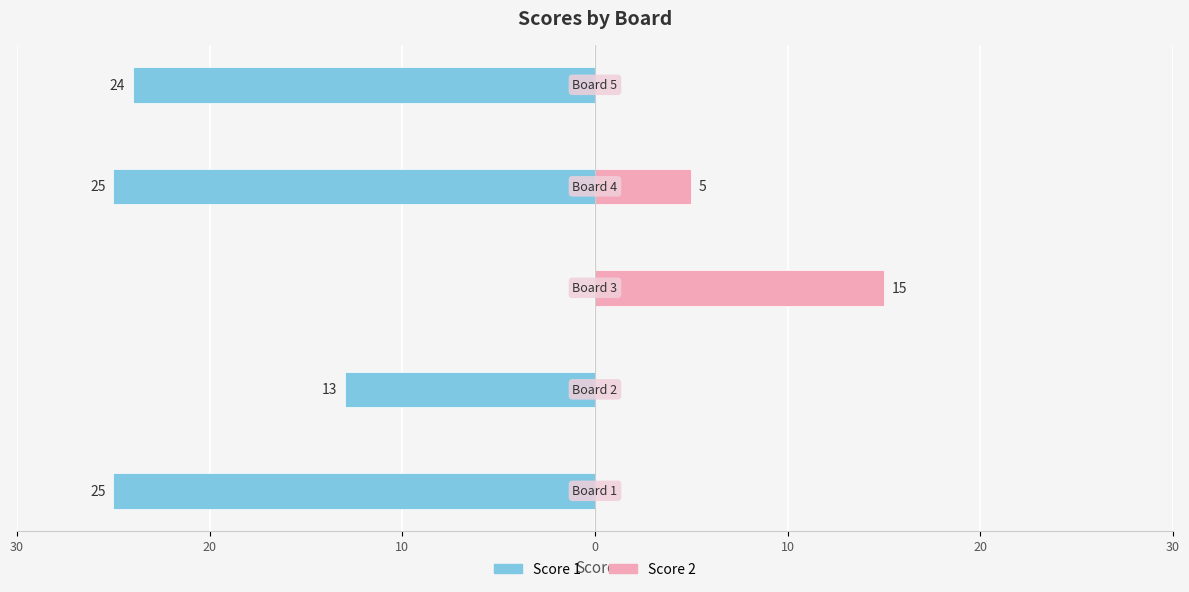

Reading left to right, transcribe all the data shown in this chart.

Score 1: 30=-25	20=-13	10=0	0=-25	10=-24
Score 2: 30=0	20=0	10=15	0=5	10=0